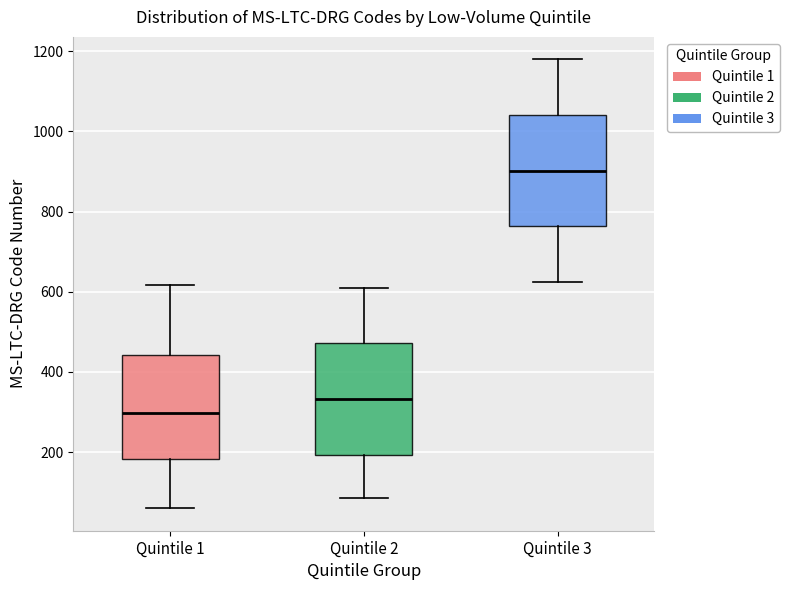

Where is the lower edge of the box for Quintile 2 on the y-axis? The values are not printed on the chart, so give them approximately, as read against the axis.

200